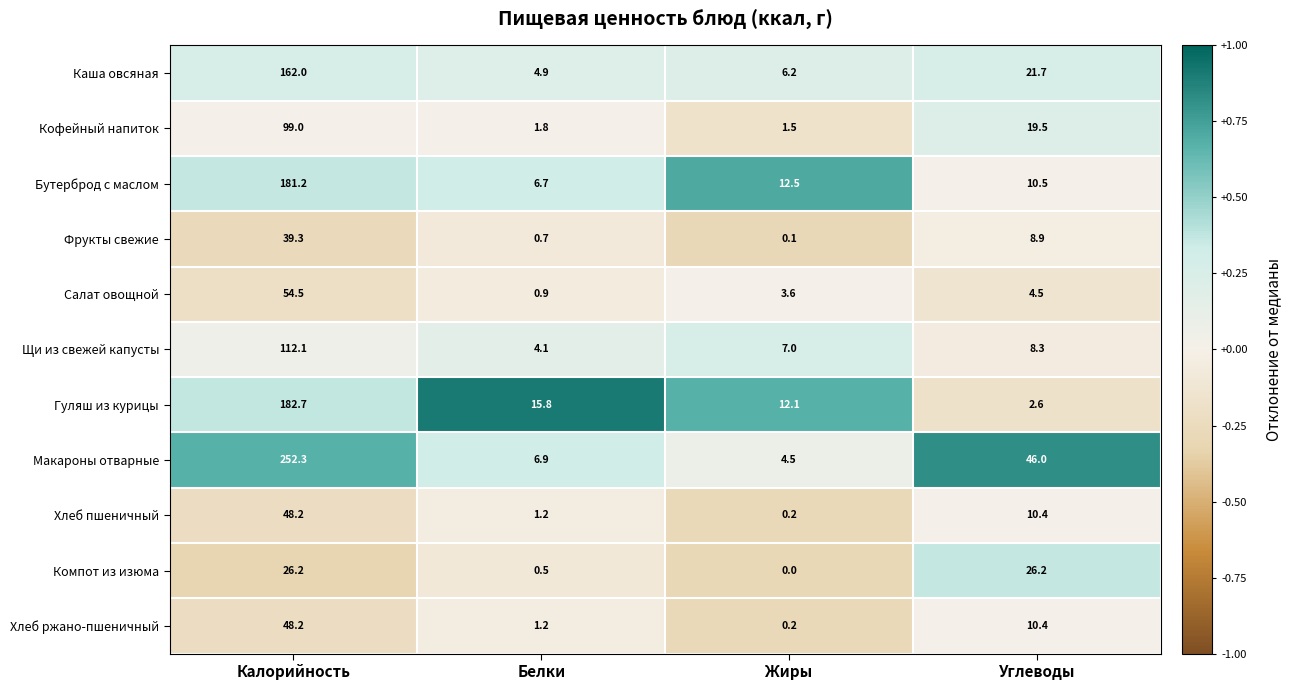

Which series has the largest total across all categories?

Макароны отварные